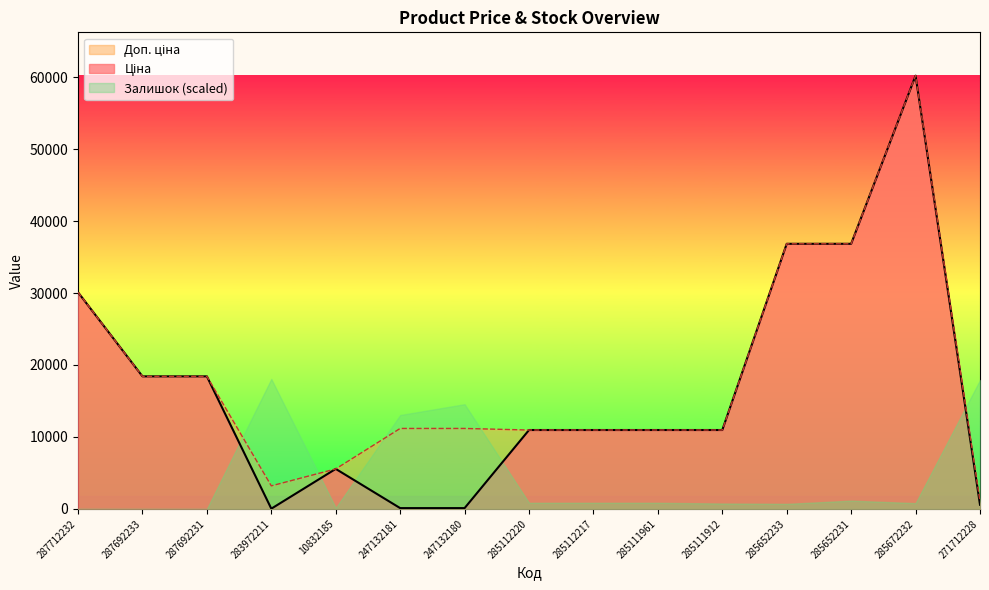

True or false: Доп. ціна and Ціна cross at least once.

False